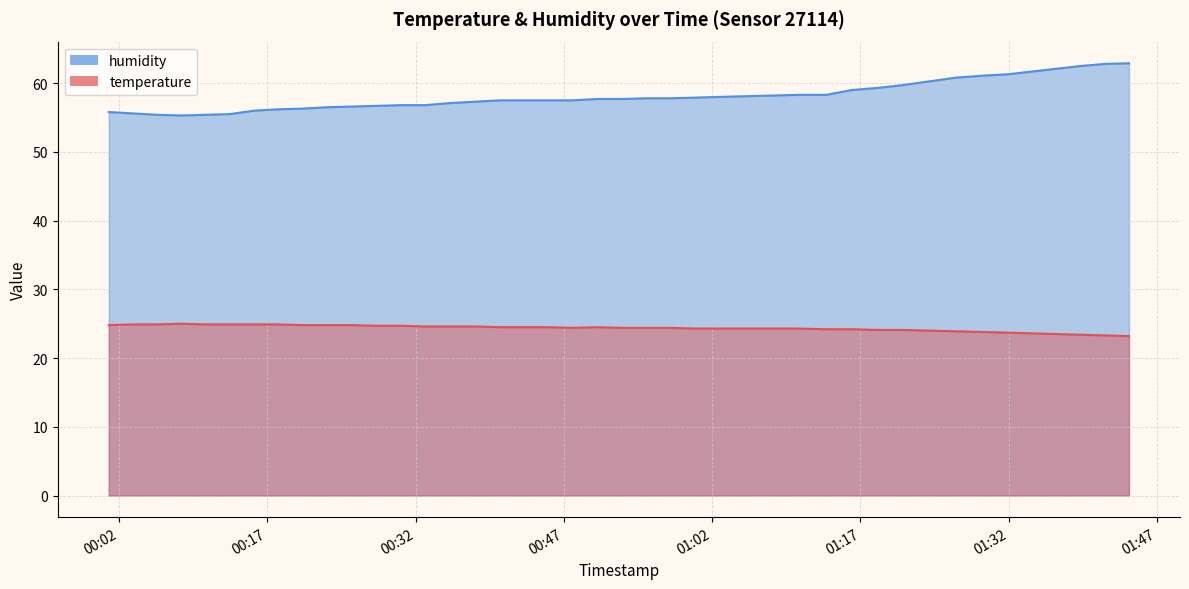

Between 2023-06-22T00:30:31 and 2023-06-22T01:34:23, which series saw the biggest shift?

humidity